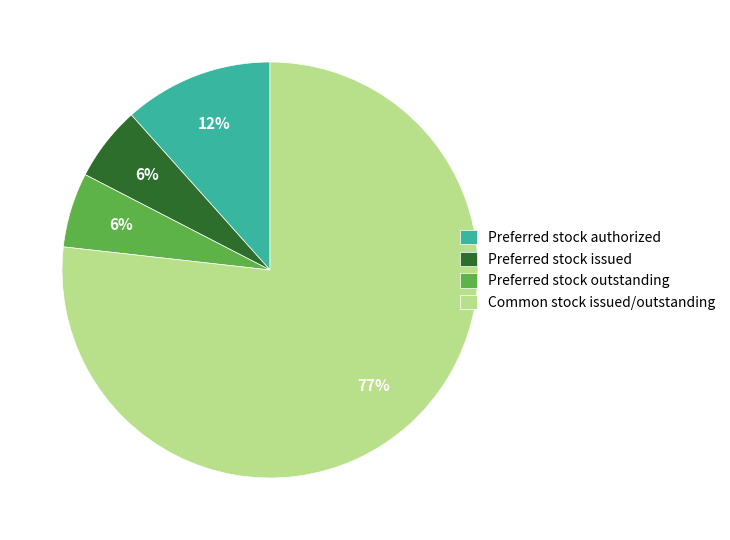

Count the number of slices in the pie.

4